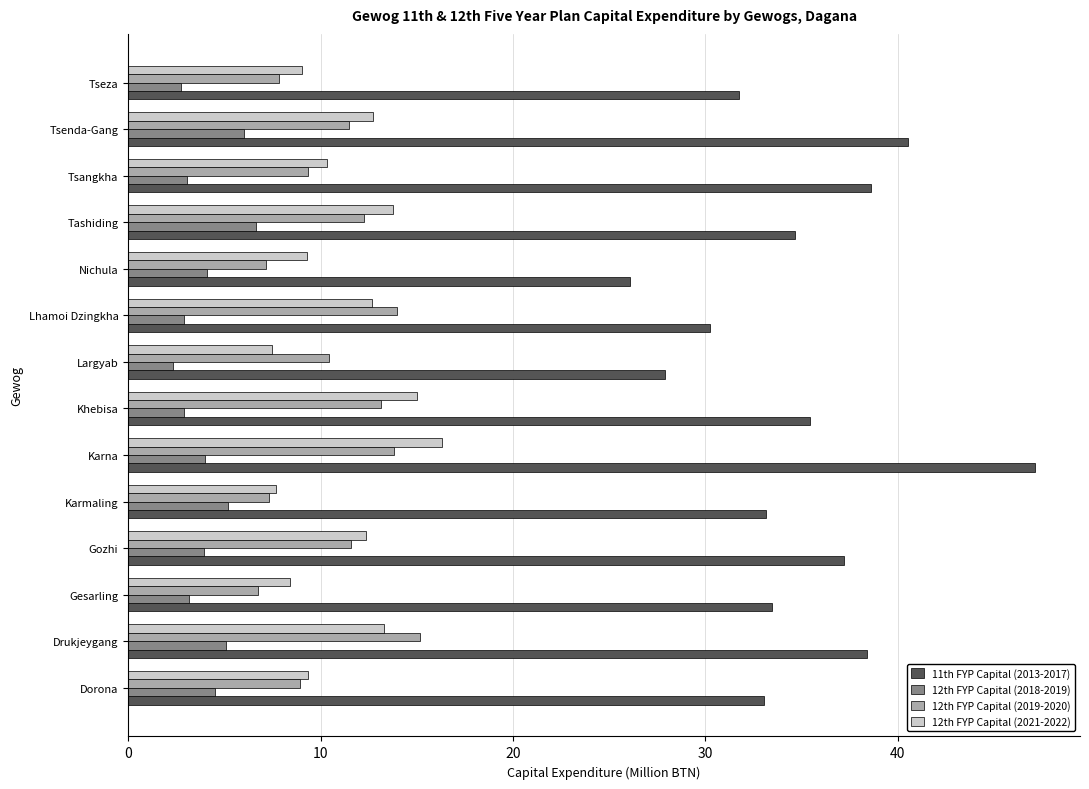

What is the total value across all series at Gozhi?

65.1